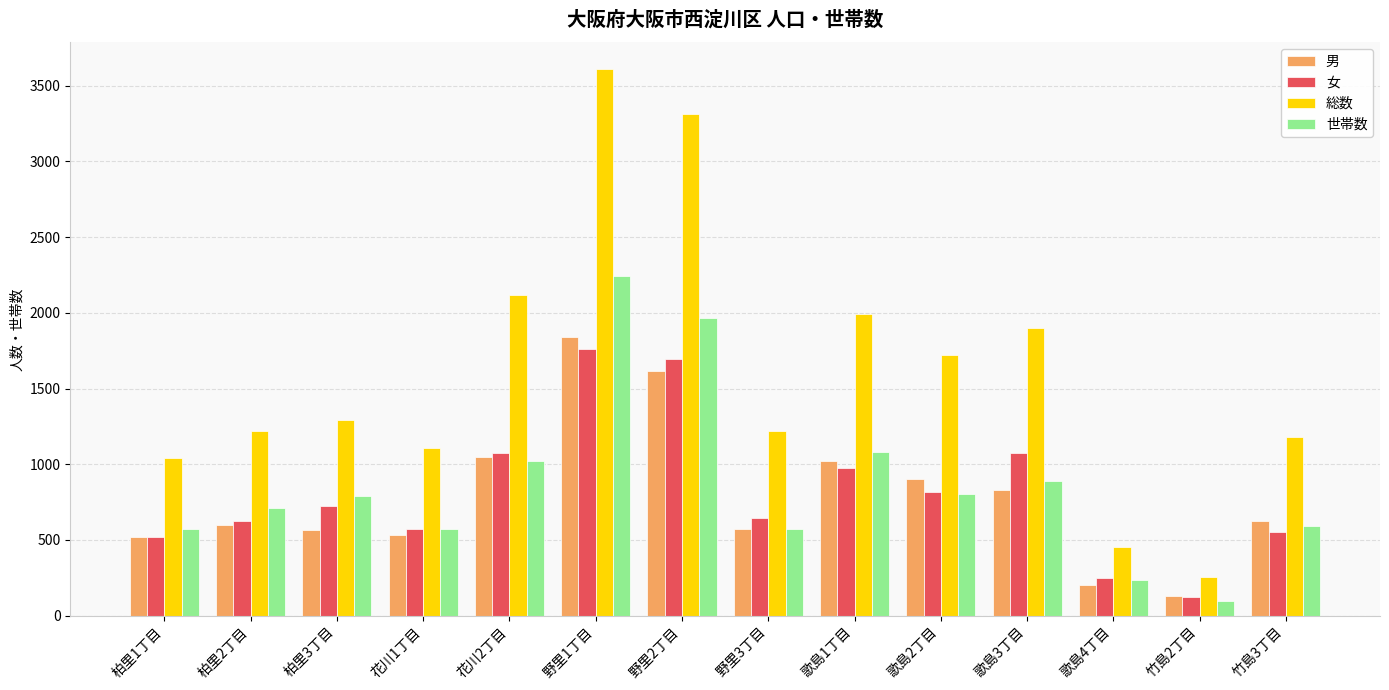

How many distinct data groups are displayed?

4